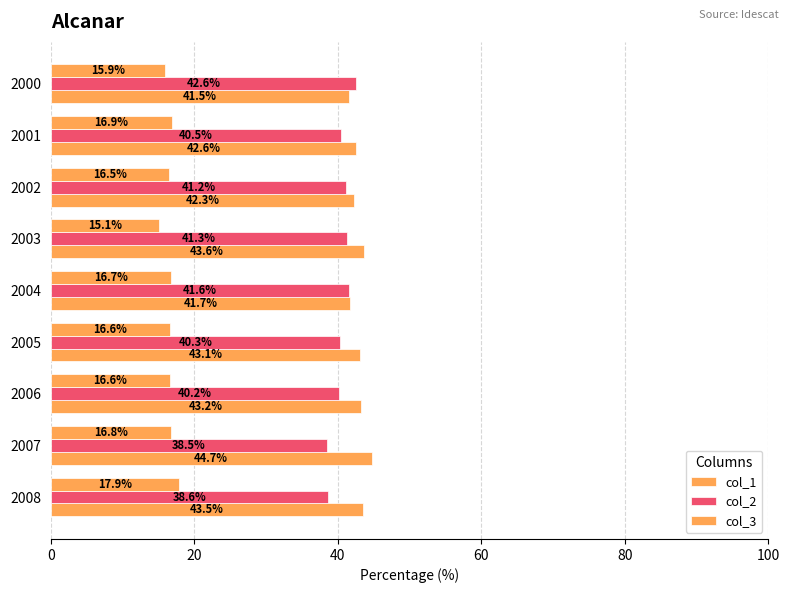

Rank the series by their maximum value, from highest to lowest.

col_1, col_2, col_3